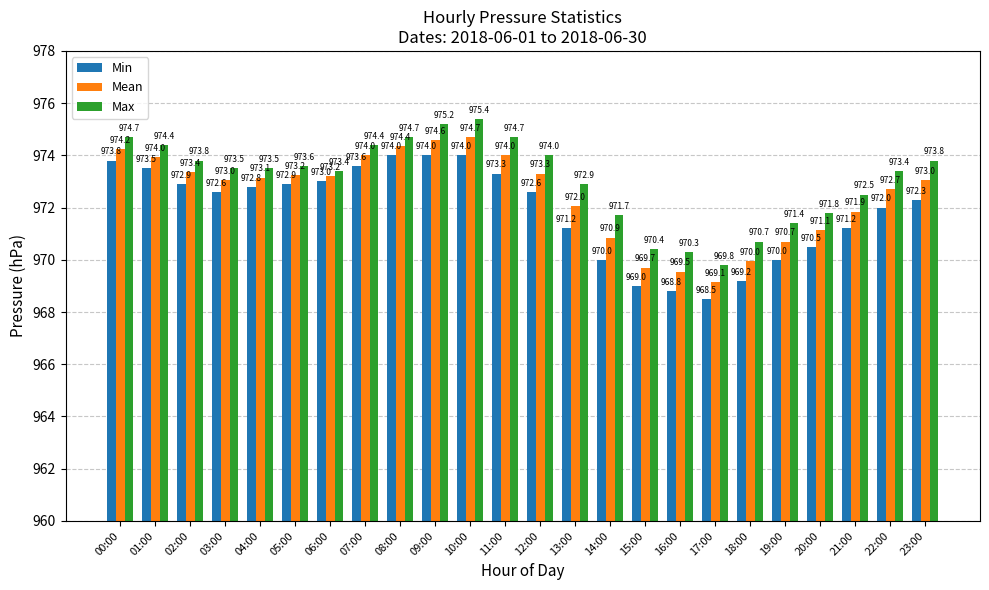

The value of Min at 10:00 is 974.0. True or false?

True